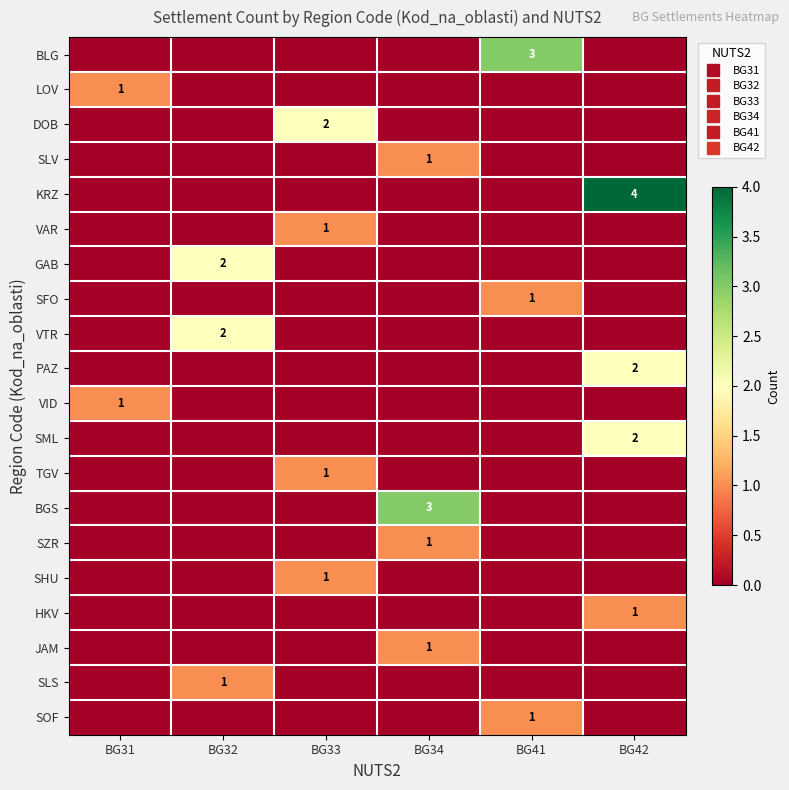

What is the difference between the maximum and minimum values in the VTR series?

2